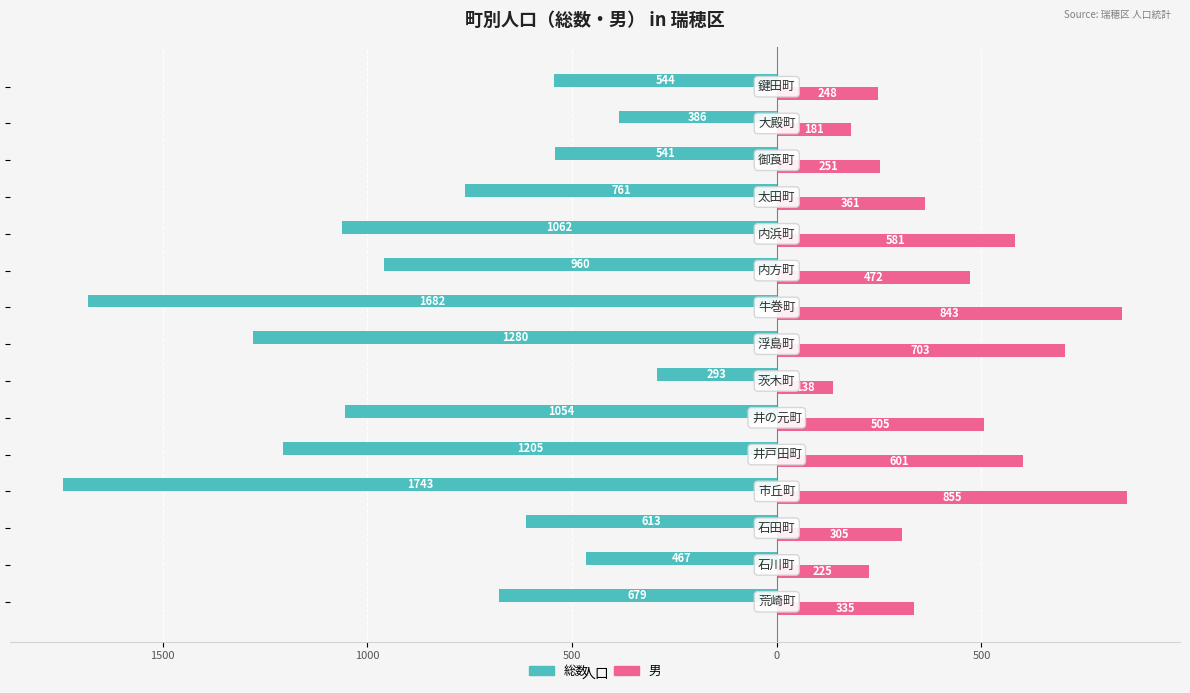

What are all the series names shown in the legend?

総数, 男